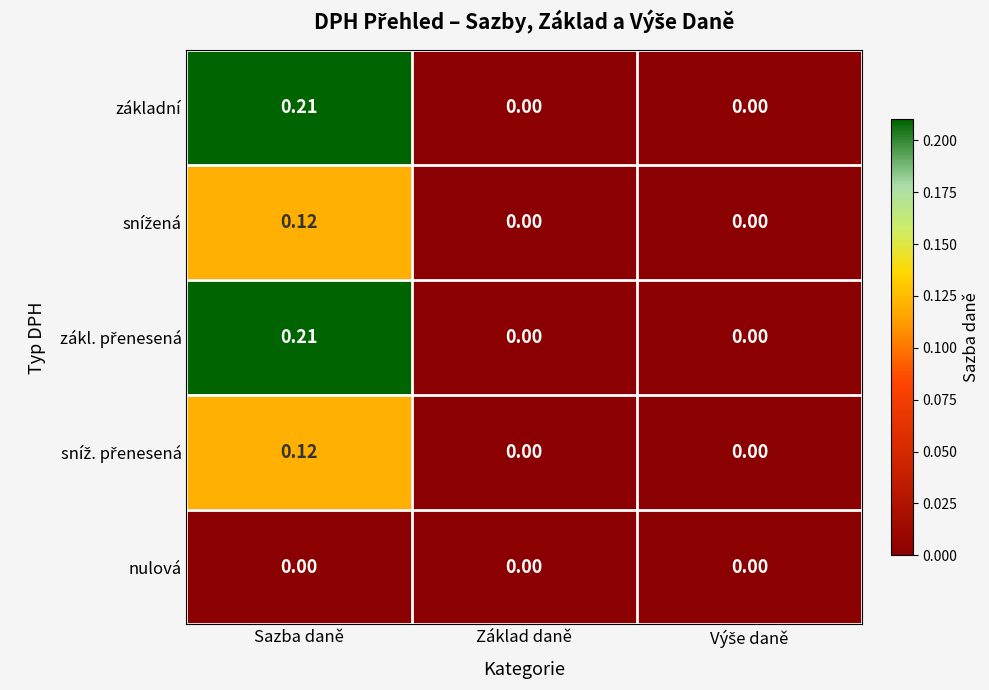

At which category does the chart reach its peak across all series?

Sazba daně